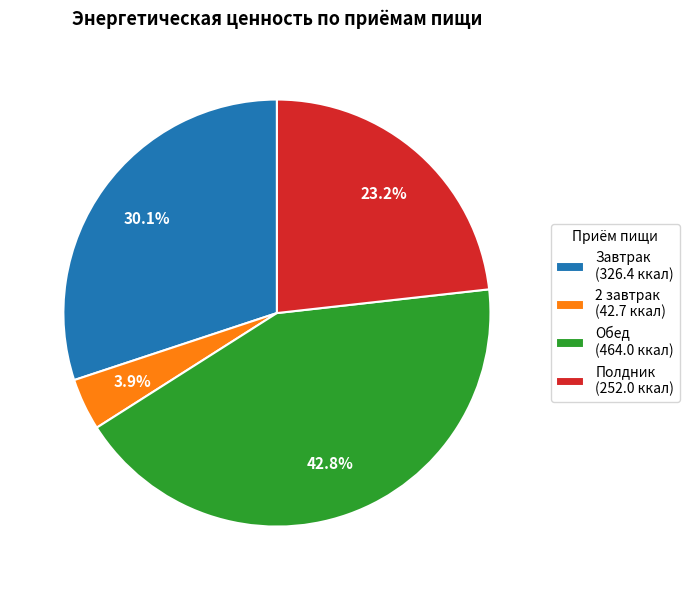

Do Обед and 2 завтрак together represent more than half of the pie?

No